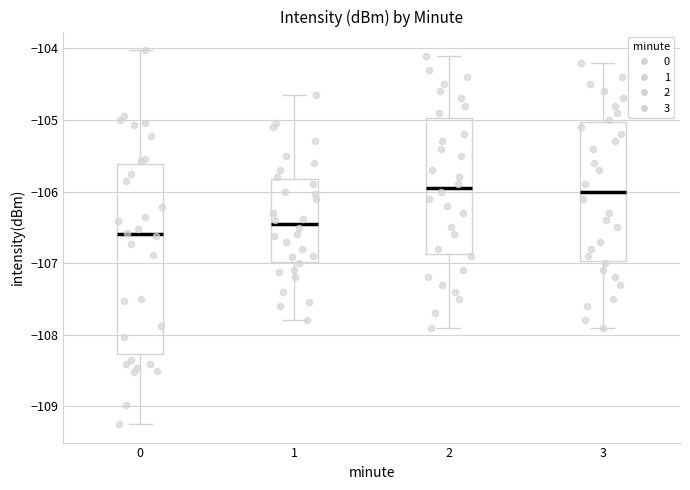

Reading left to right, transcribe this box plot: for each box, give where its median line is, the range the box spans, and where its two whiskers end, as read against the y-axis. The values are not printed on the chart, so give them approximately, as read against the axis.

0: median -106.6, box -108.3 to -105.6, whiskers -109.2 to -104.0
1: median -106.5, box -107.0 to -105.8, whiskers -107.8 to -104.7
2: median -105.9, box -106.9 to -105.0, whiskers -107.9 to -104.1
3: median -106.0, box -107.0 to -105.0, whiskers -107.9 to -104.2